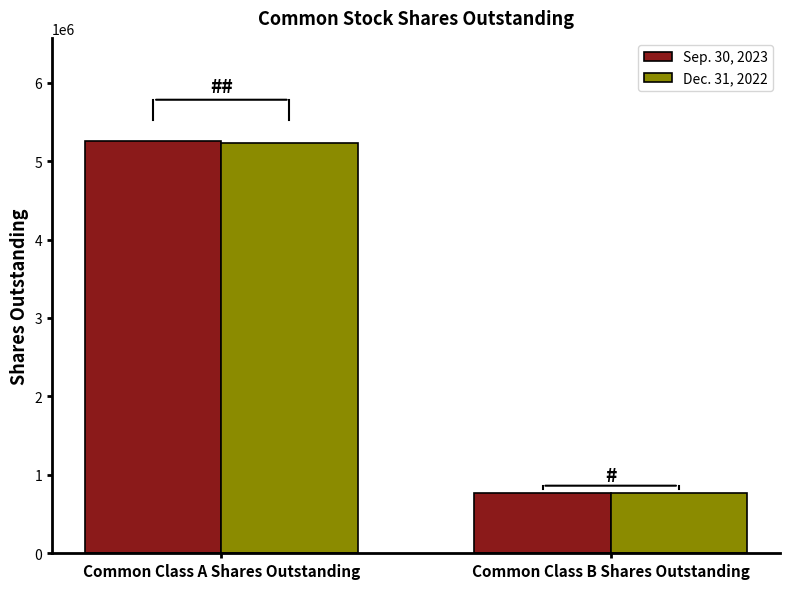

What are all the series names shown in the legend?

Sep. 30, 2023, Dec. 31, 2022